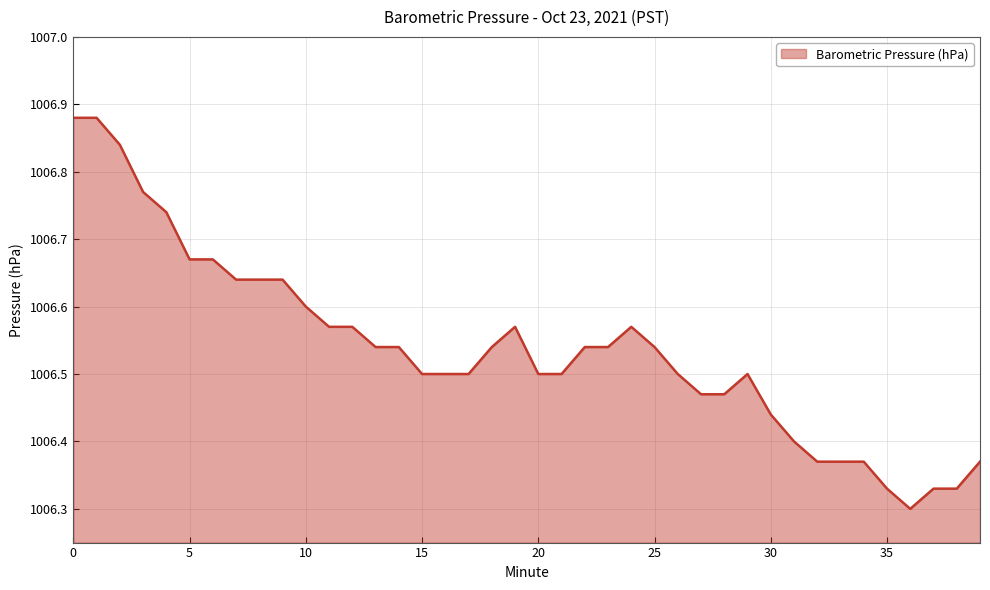

What is the difference between the maximum and minimum values?

0.6